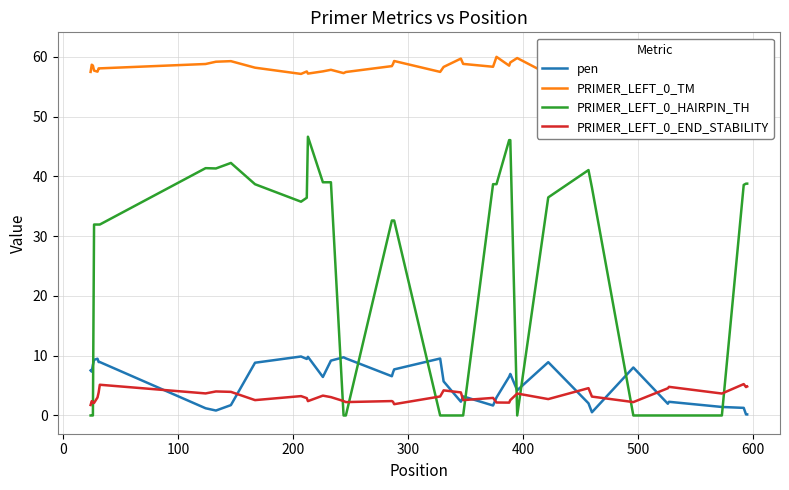

List the series in order of their peak value, lowest first.

PRIMER_LEFT_0_END_STABILITY, pen, PRIMER_LEFT_0_HAIRPIN_TH, PRIMER_LEFT_0_TM